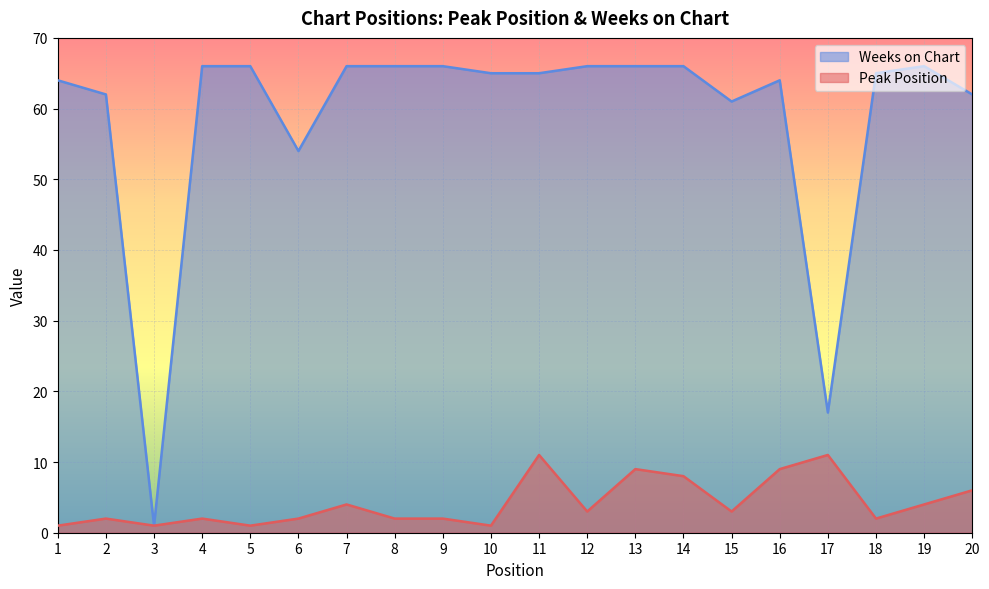

Between 7 and 13, which series saw the biggest shift?

Peak Position